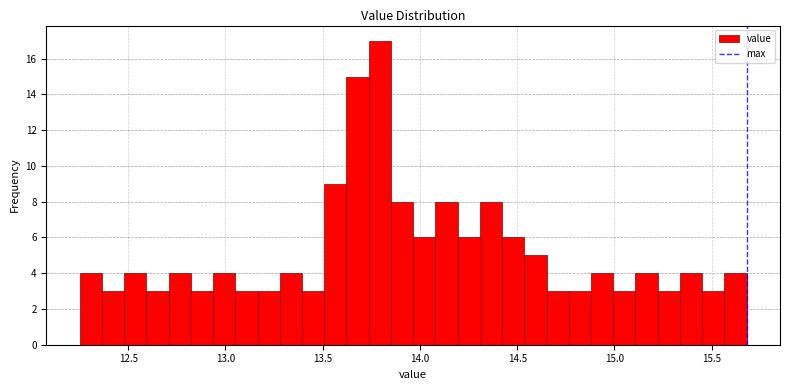

Around what value on the x-axis is the tallest bar? Give the approximate position of its centre, as read against the axis.

13.80